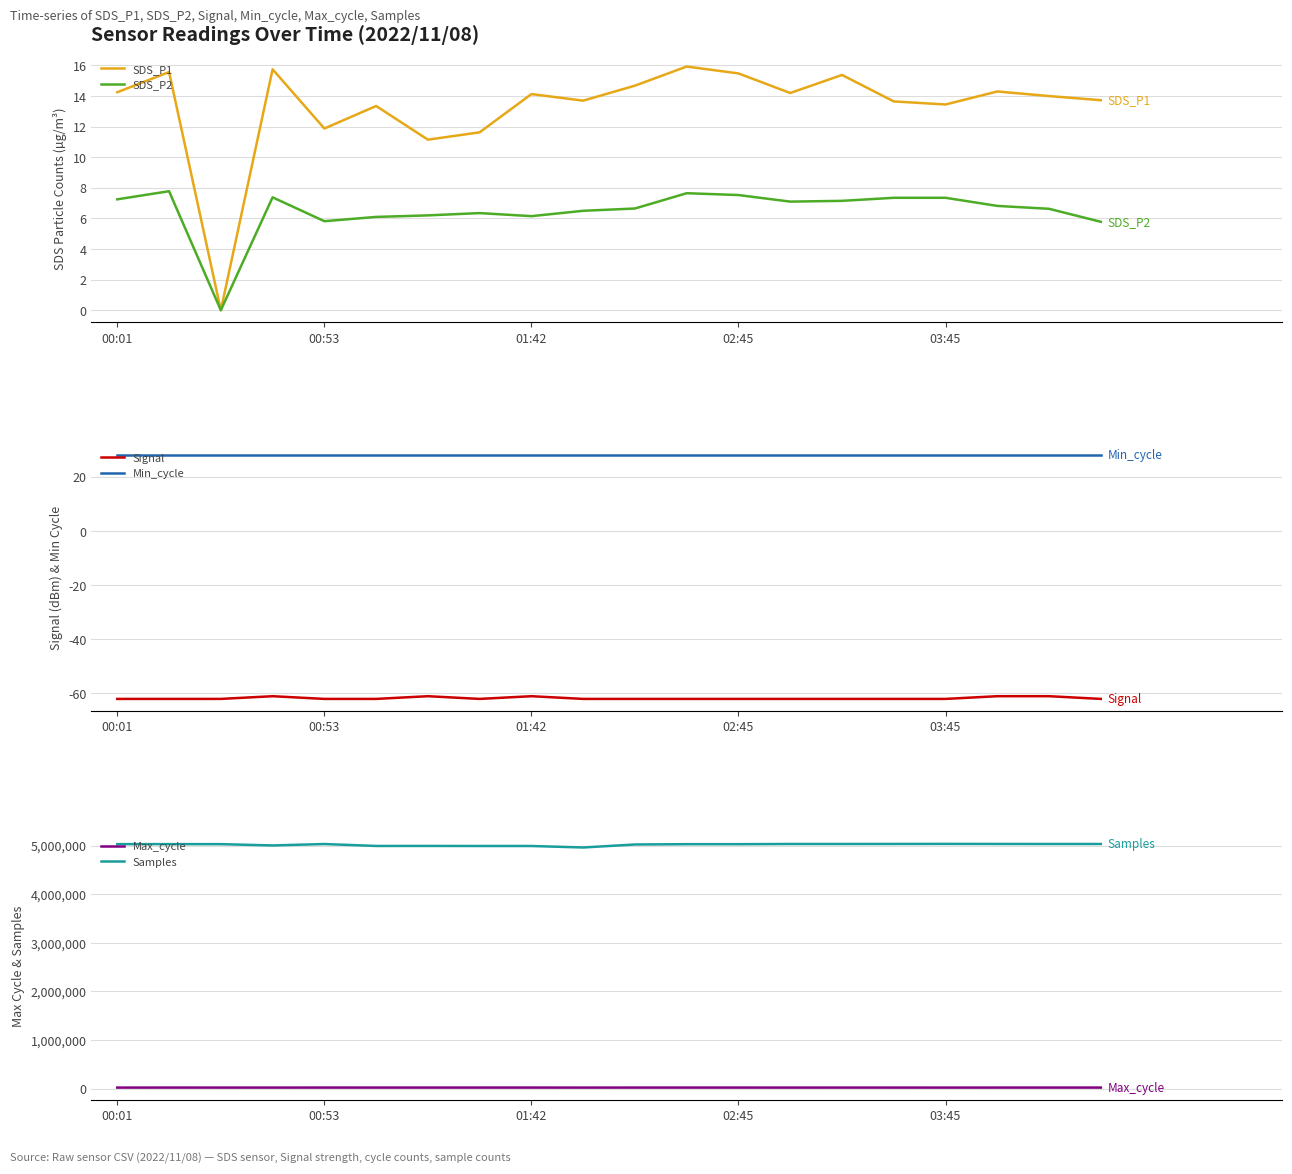

Which series has the largest total across all categories?

Samples